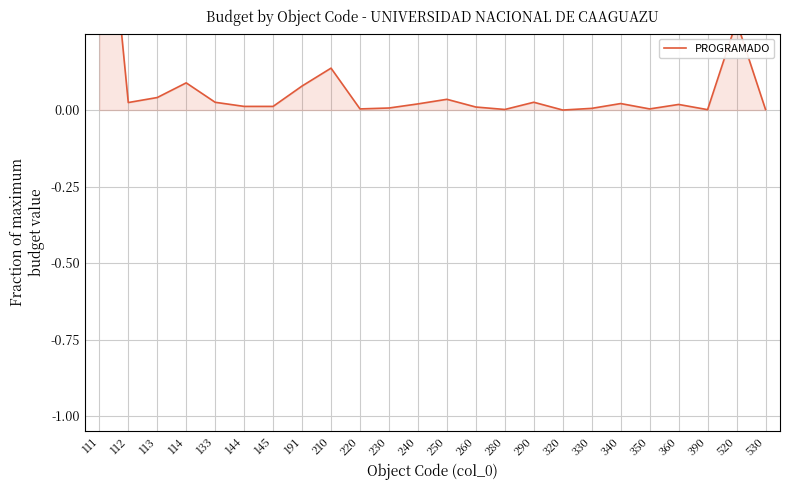

At which label is the value closest to 0?

320